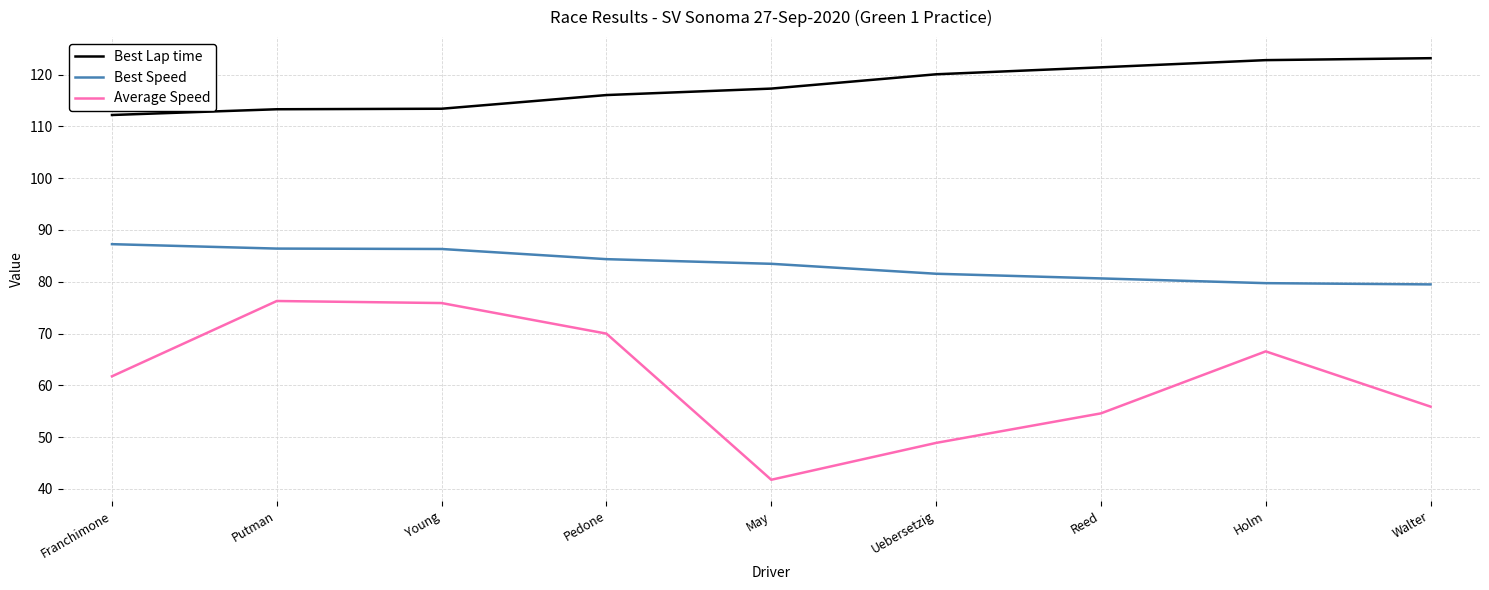

True or false: Best Speed and Average Speed intersect in this chart.

False